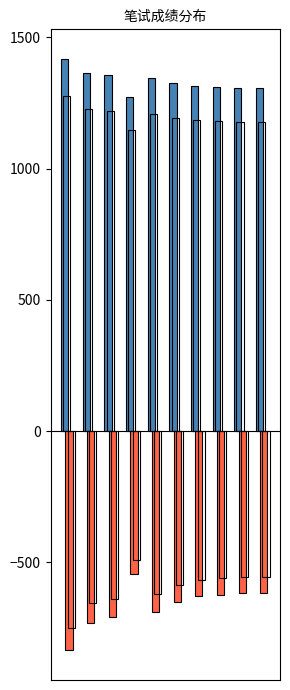

How many series are shown in this chart?

4